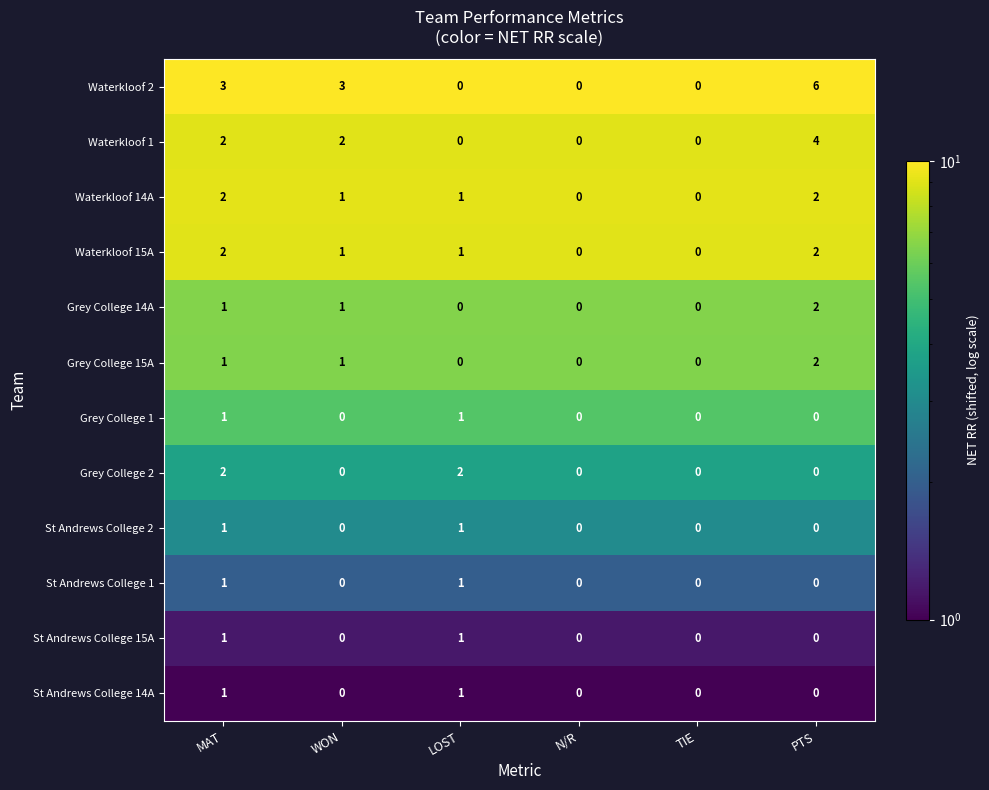

Count the Waterkloof 1 values in the range 0 to 2.

5